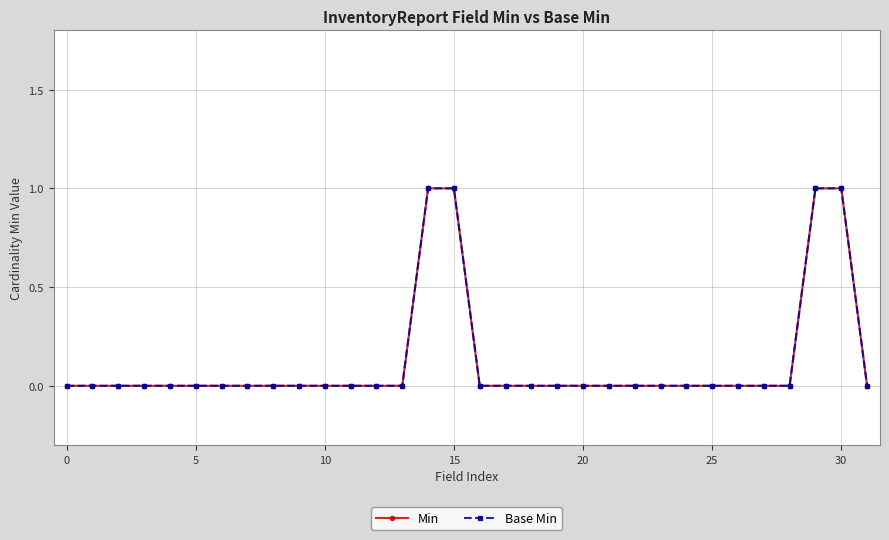

What is the sum of all Min values?

4